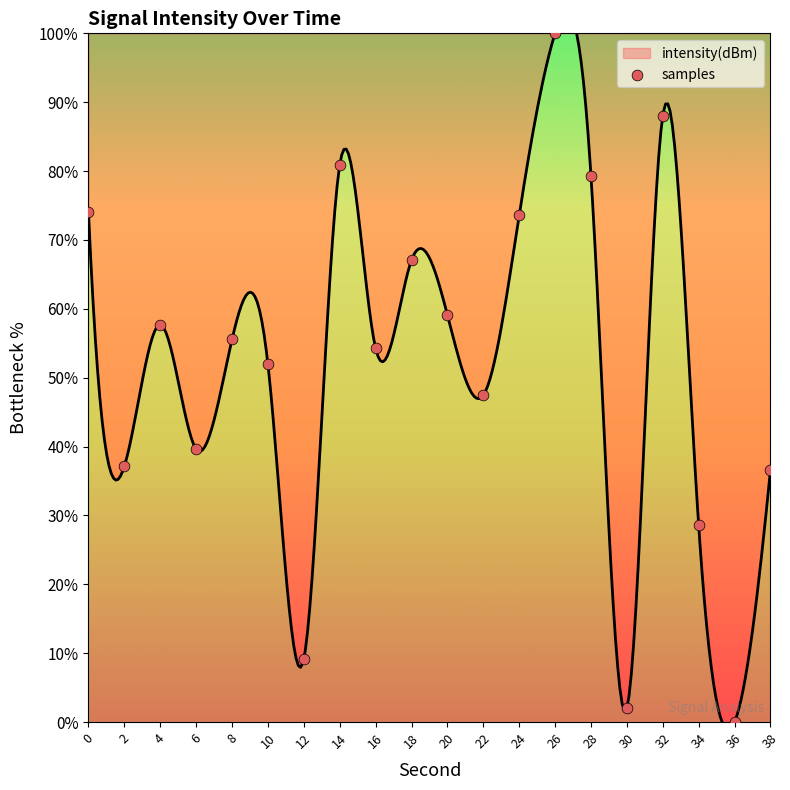

What is the change in value from 6 to 22?

+7.8